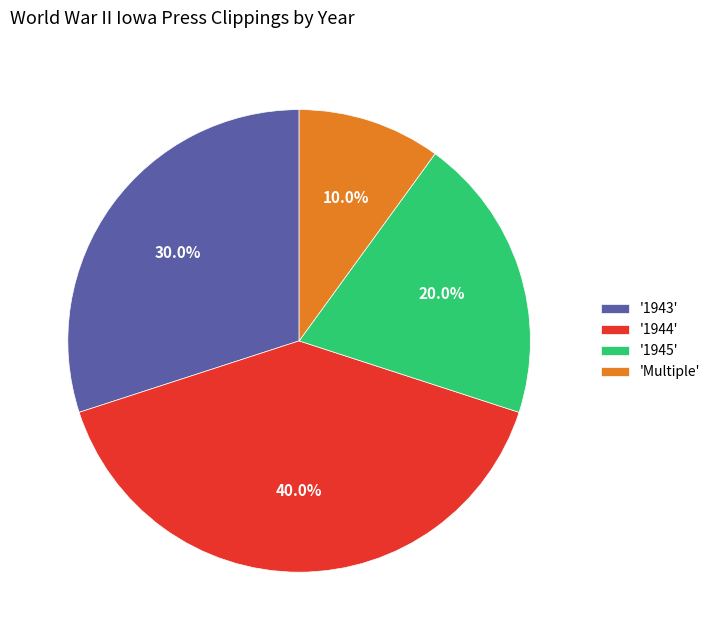

To the nearest percent, what is the difference between the largest and smallest slice percentages?

30%